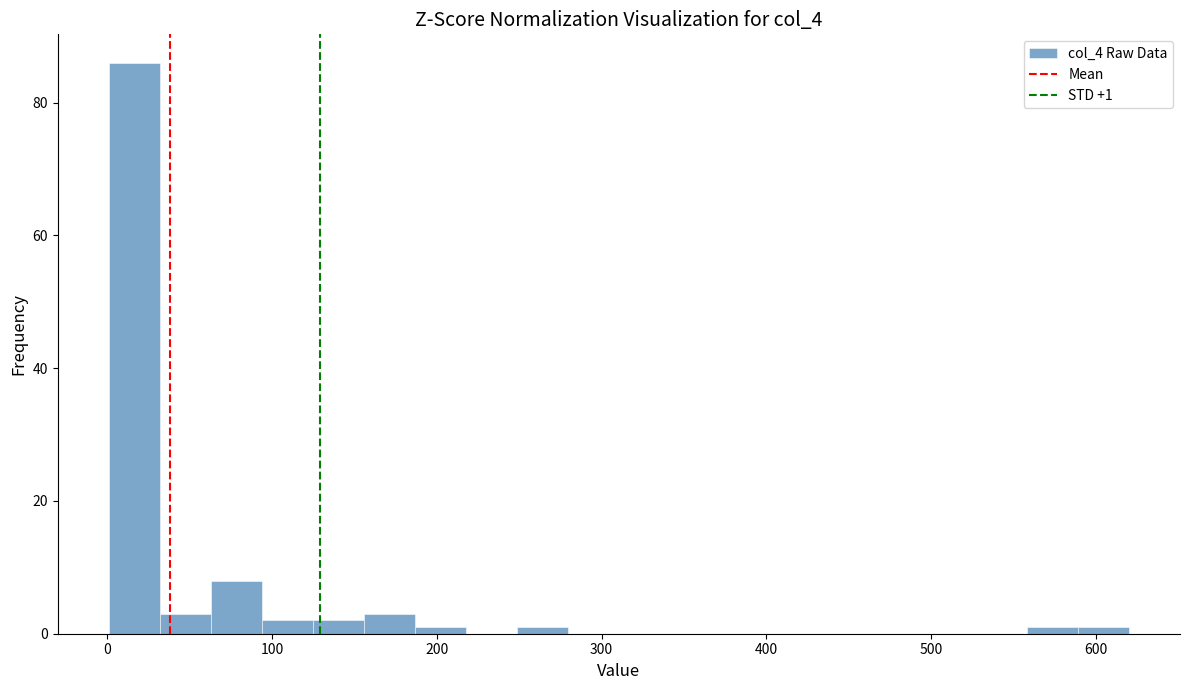

Around what value on the x-axis is the tallest bar? Give the approximate position of its centre, as read against the axis.

20